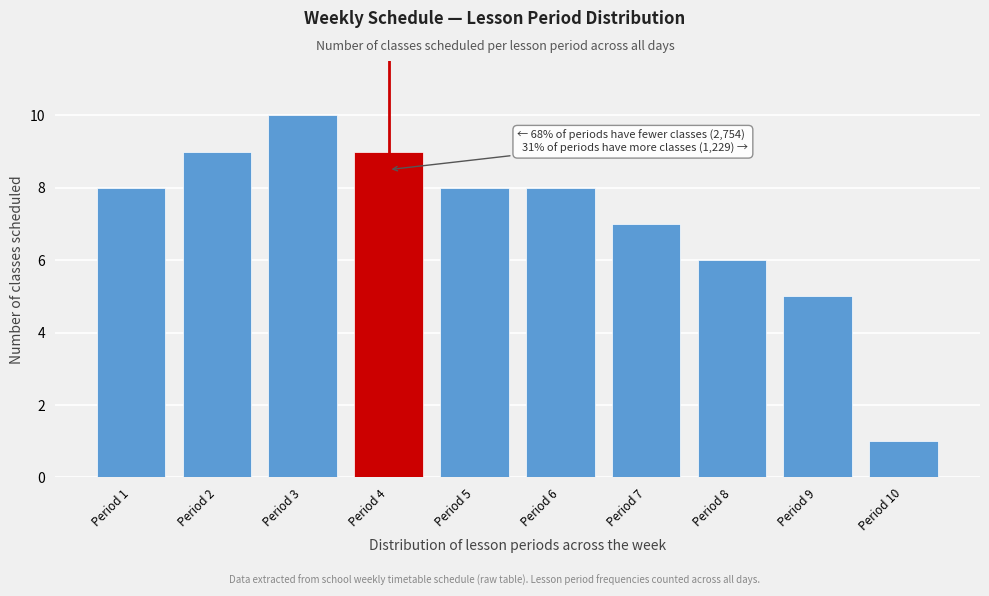

Reading left to right, what are all the values shown in this chart?

8	9	10	9	8	8	7	6	5	1